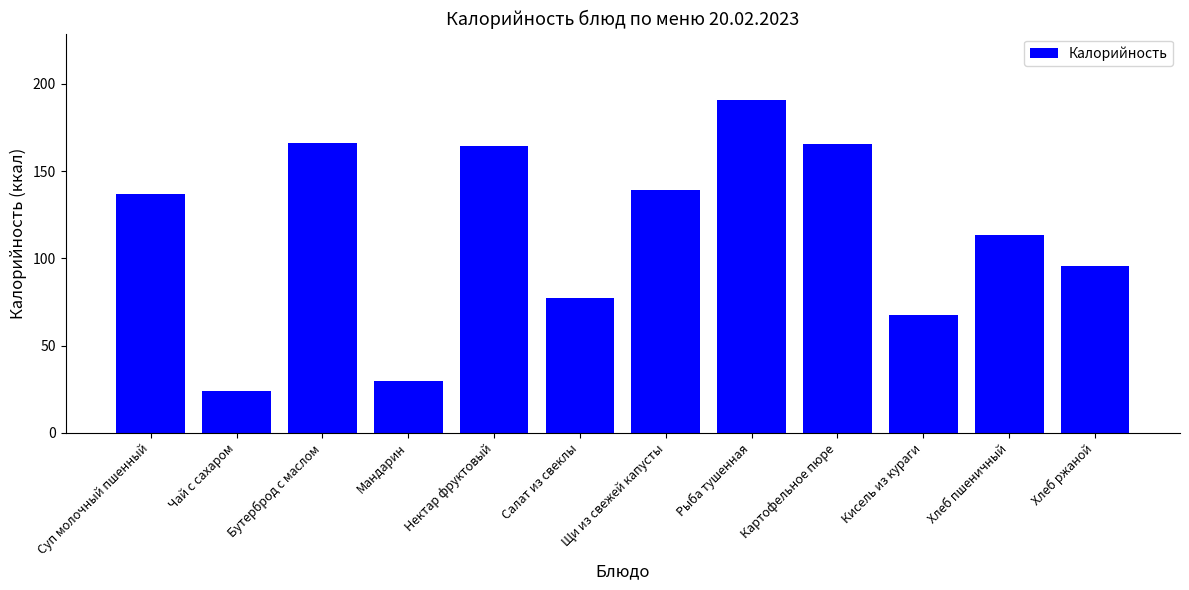

The chart shows a value of 80.6 at Суп молочный пшенный. True or false?

False